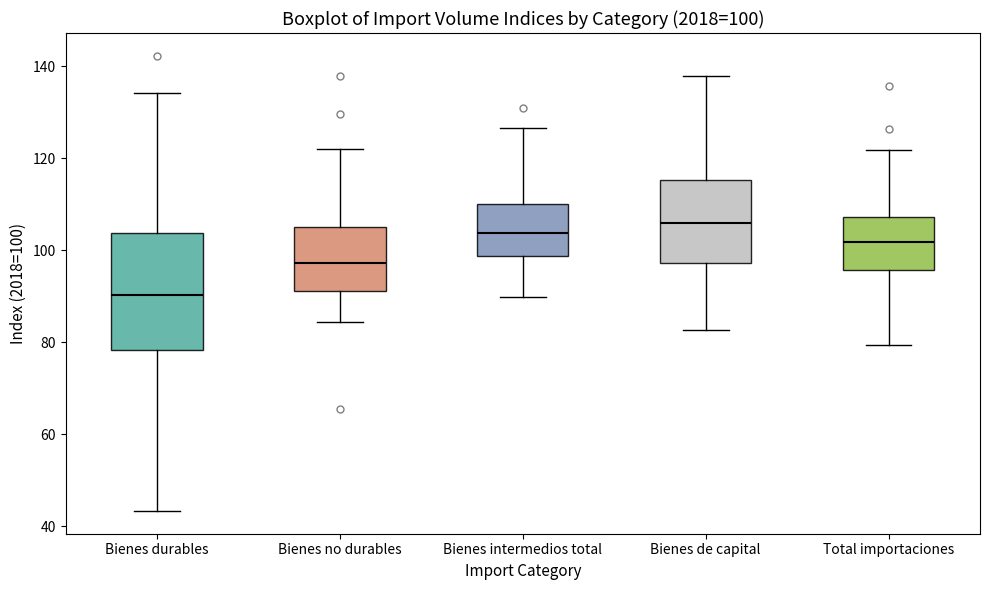

Which box has the lowest median line?

Bienes durables